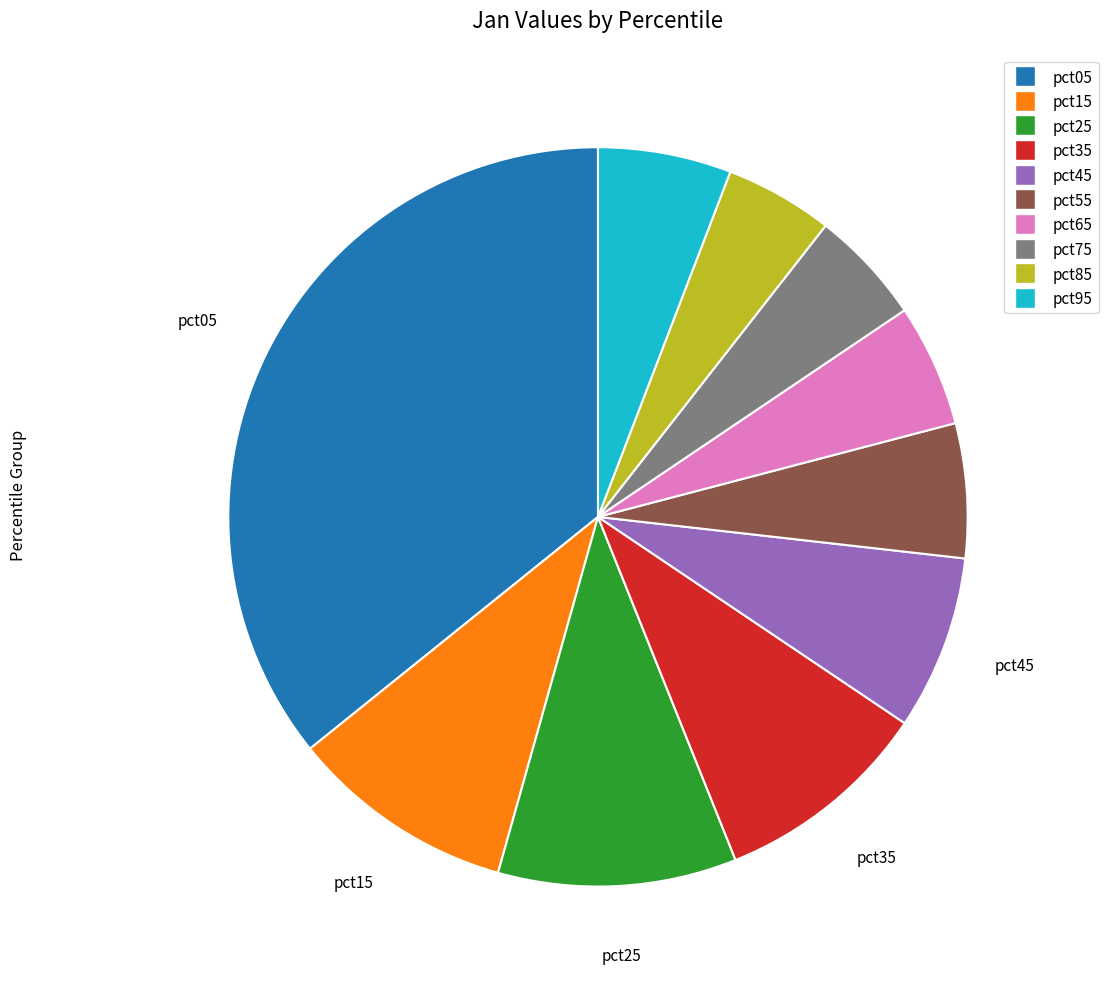

How many segments does this pie chart have?

10